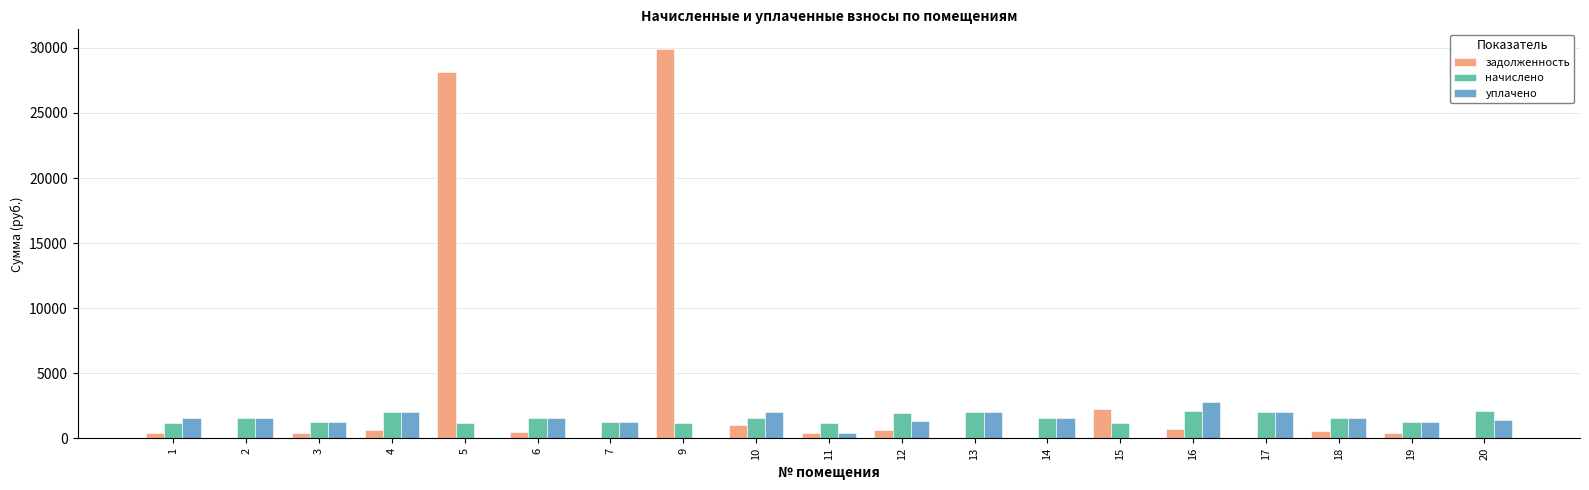

What is the average value of the начислено series?

1564.1